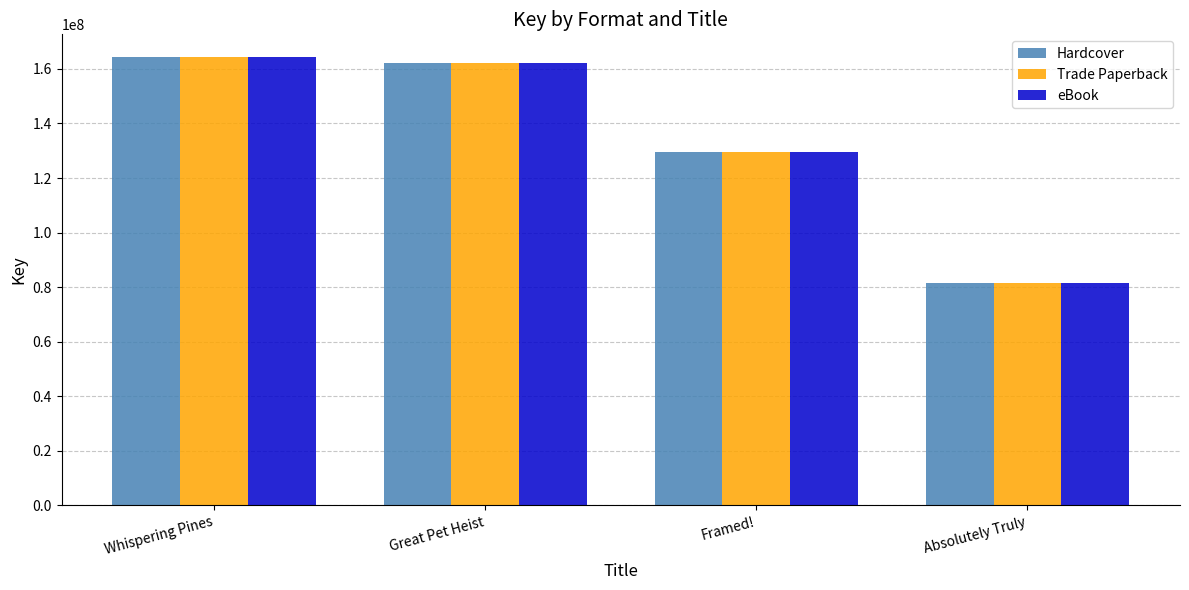

What is the difference between the second highest and second lowest values in the Trade Paperback series?

32787144